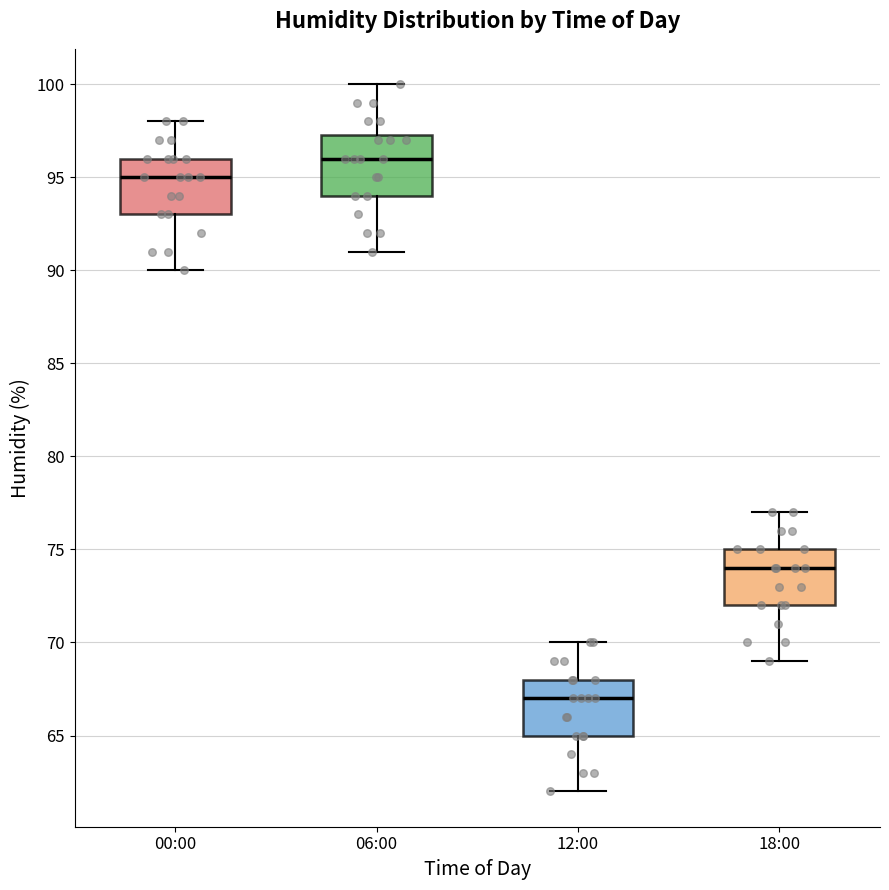

Where does the median line of the box for 06:00 sit on the y-axis? The values are not printed on the chart, so give them approximately, as read against the axis.

96.0